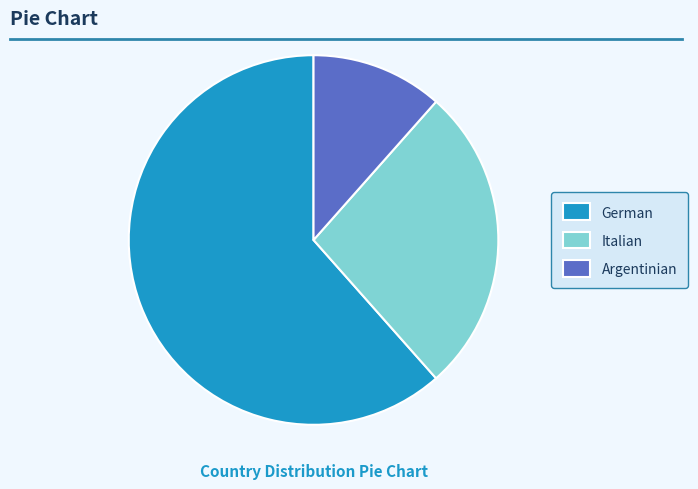

Is there any slice that represents more than half of the pie?

Yes